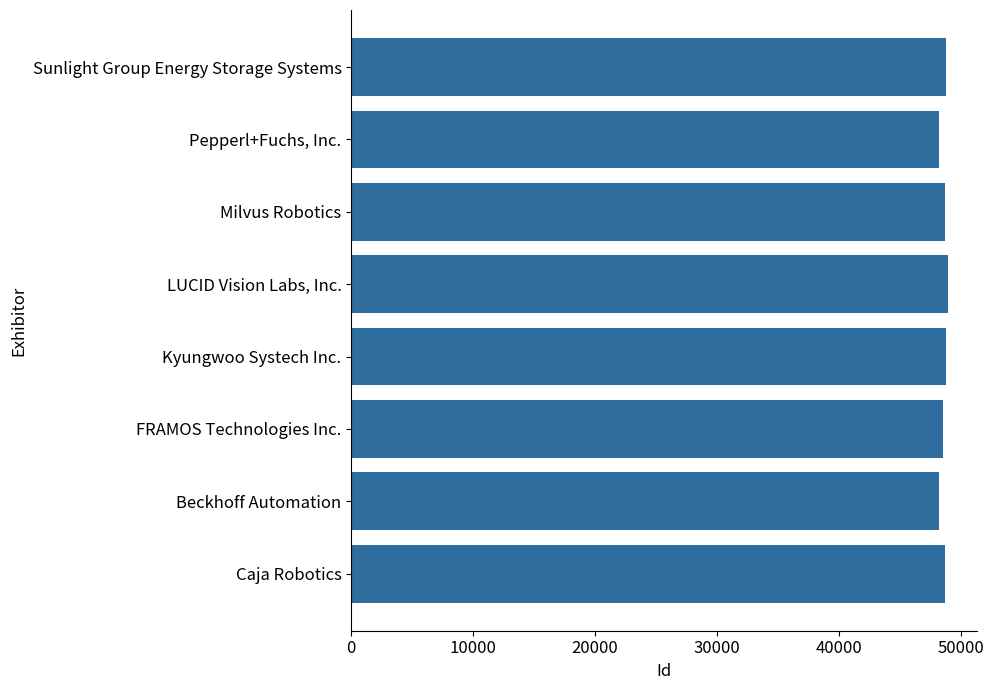

How many categories are shown in the chart?

8